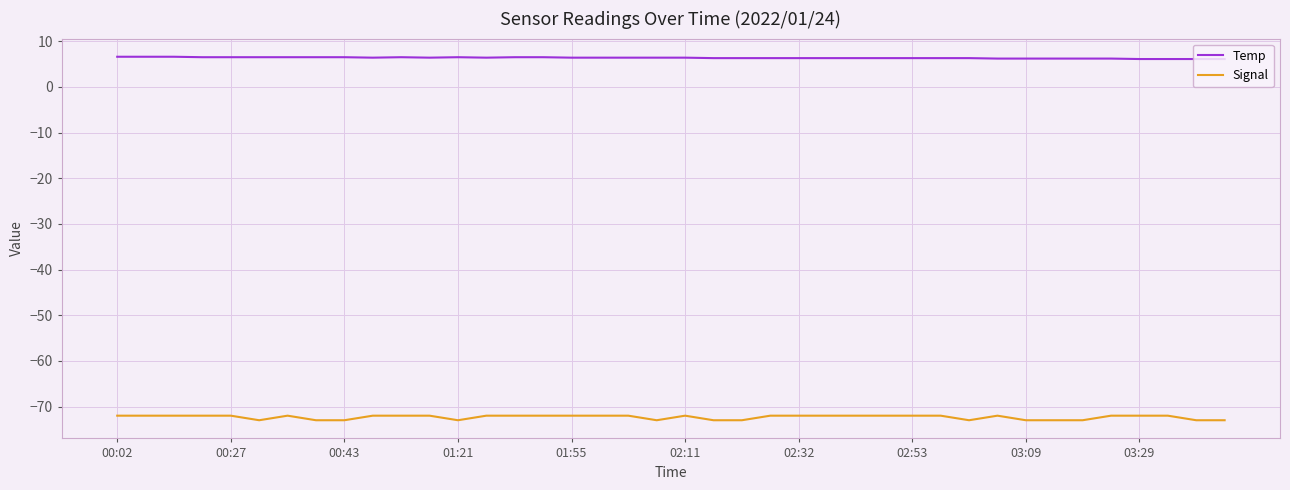

True or false: Temp and Signal intersect in this chart.

False